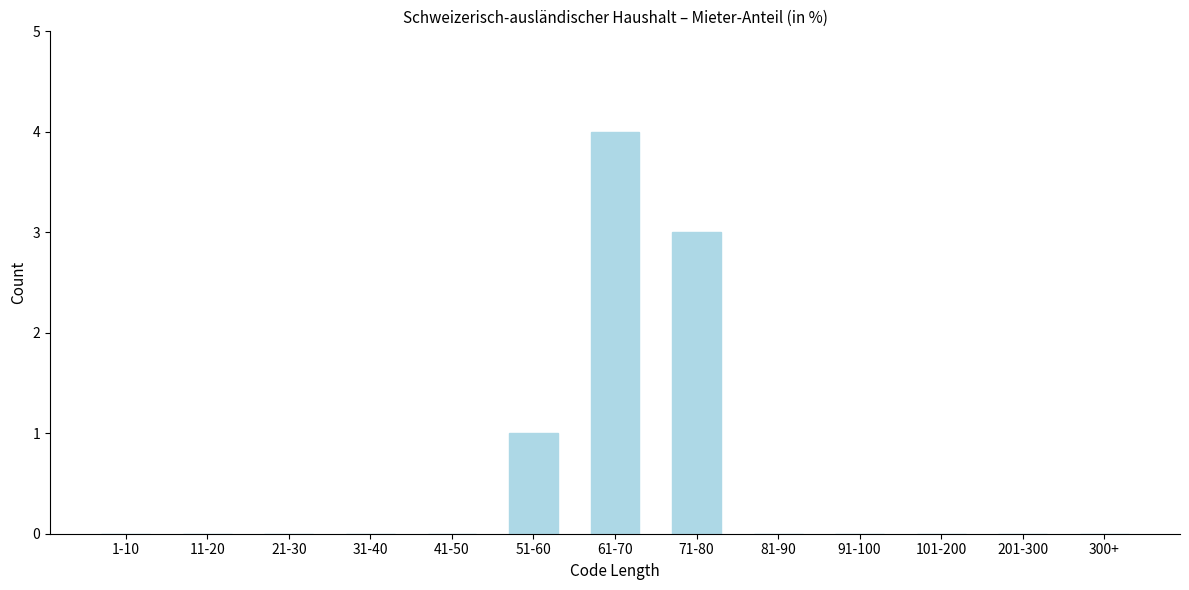

Which label corresponds to the largest value in the chart?

61-70